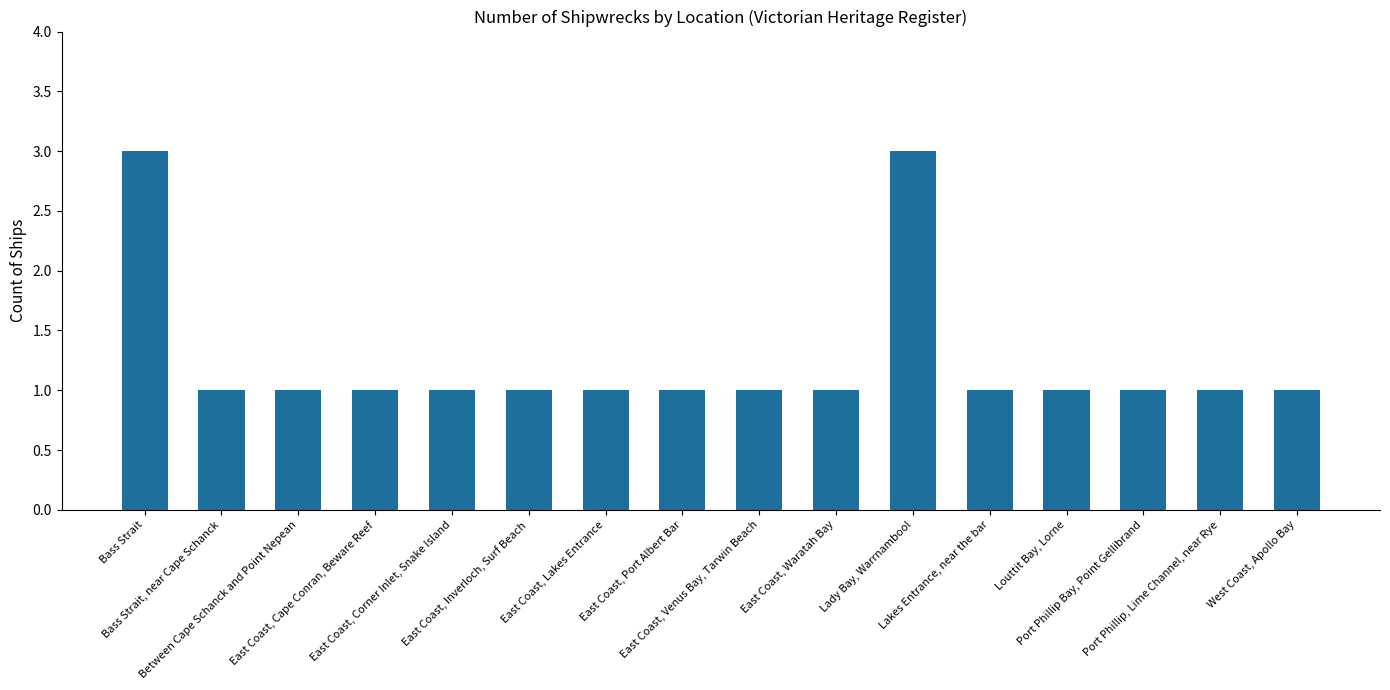

What is the greatest value displayed?

3